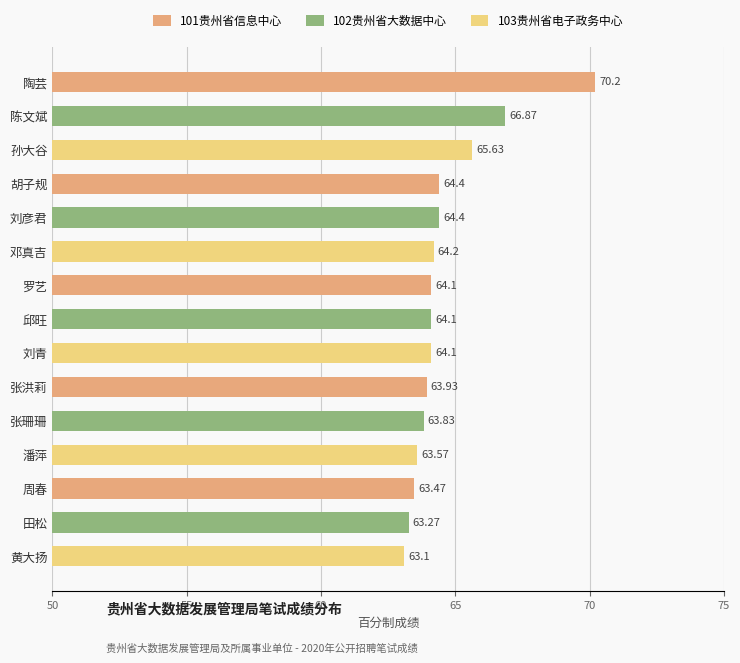

How many groups of bars are there?

5